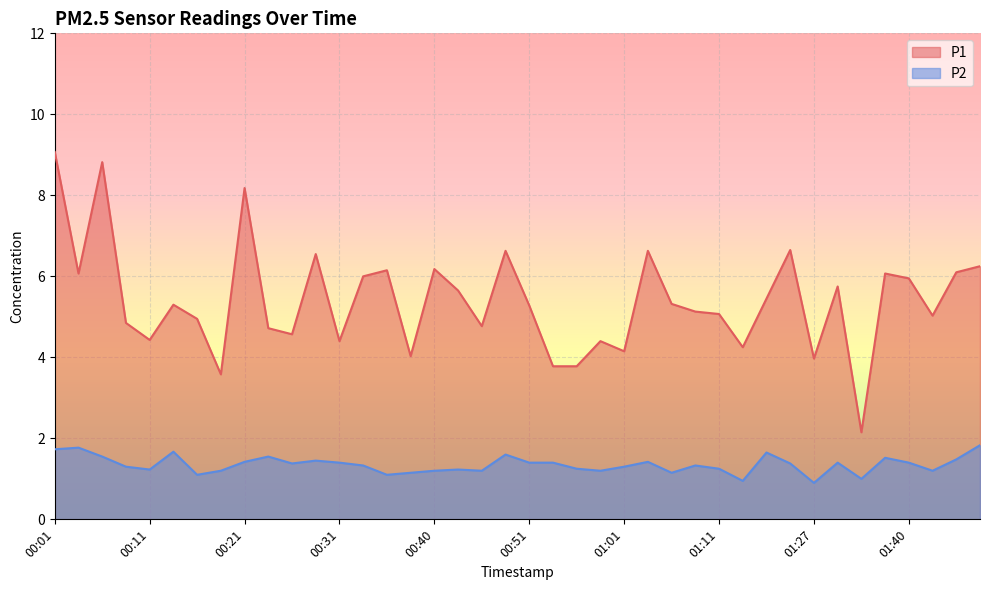

The value of P2 at 00:26 is 1.4. True or false?

True